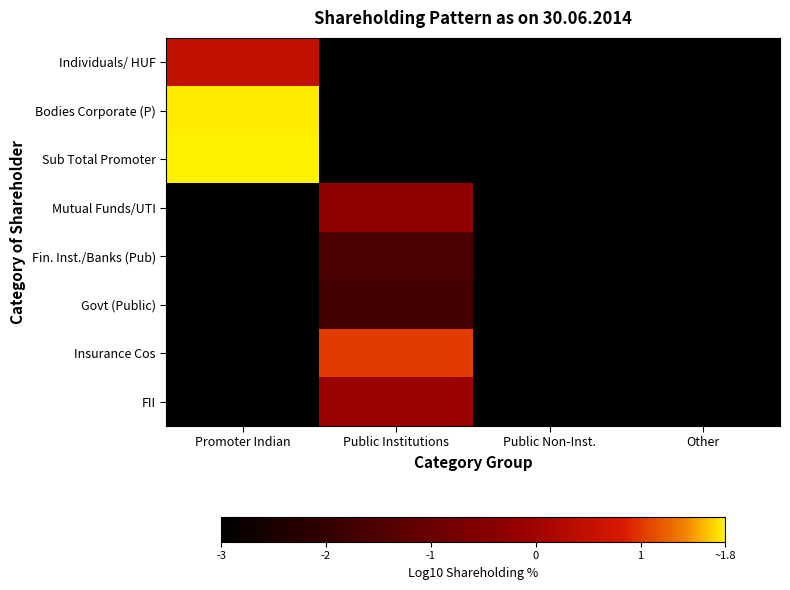

At how many categories does at least one series exceed -2?

2